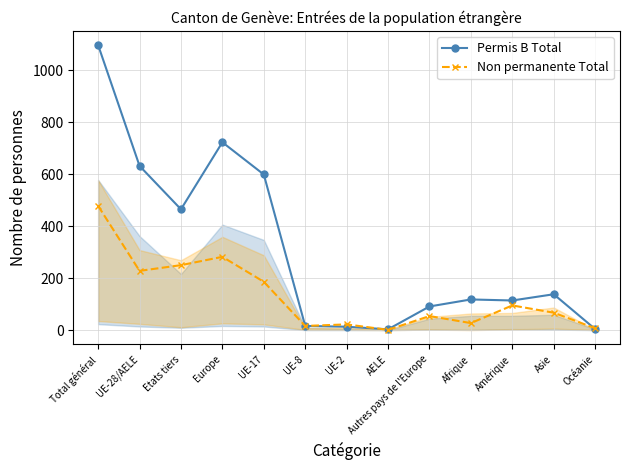

Which series has the widest spread of values?

Permis B Total